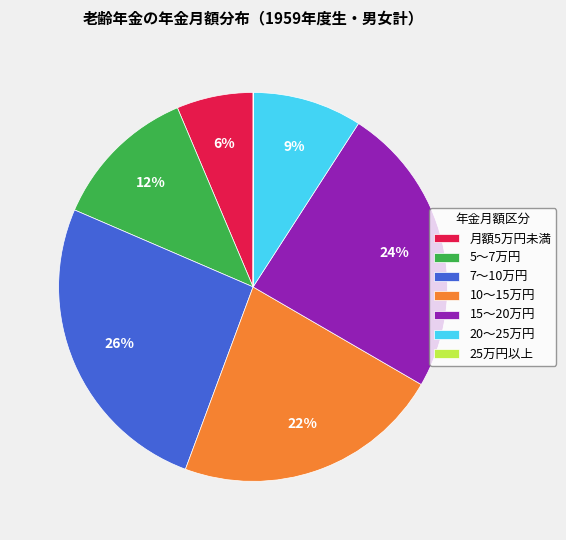

Between 月額5万円未満 and 5～7万円, which is larger?

5～7万円